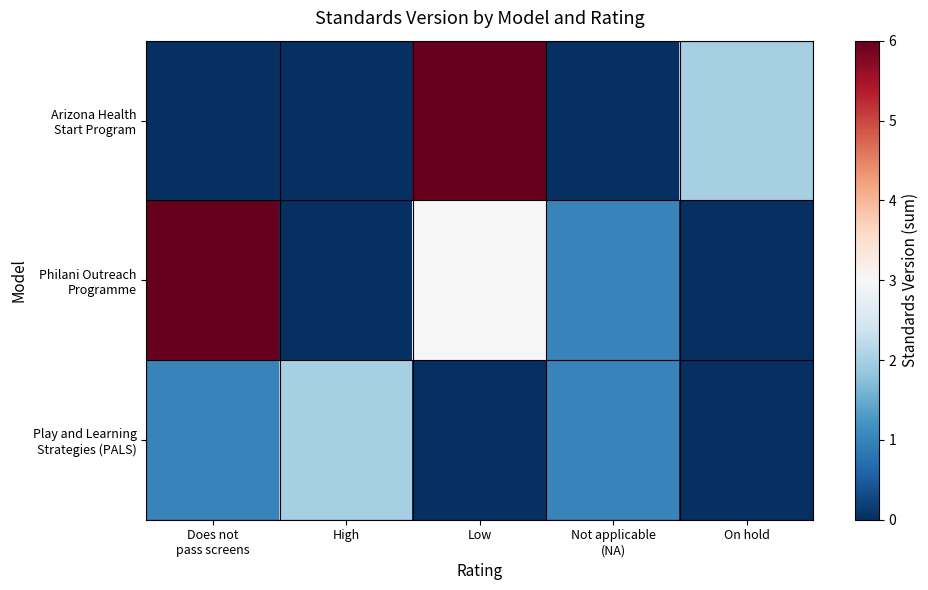

Which category has the lowest value across all series?

Does not
pass screens